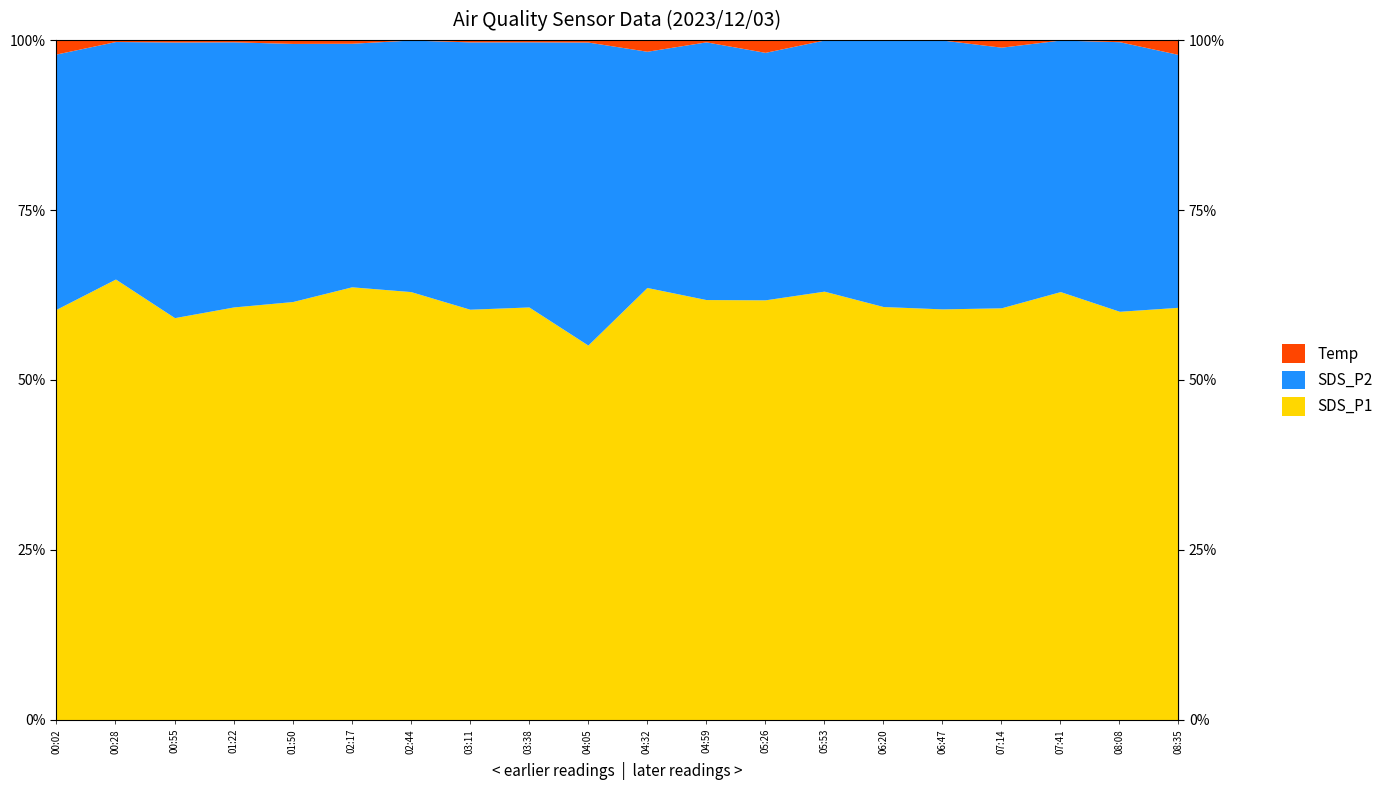

True or false: SDS_P2 and SDS_P1 intersect in this chart.

False